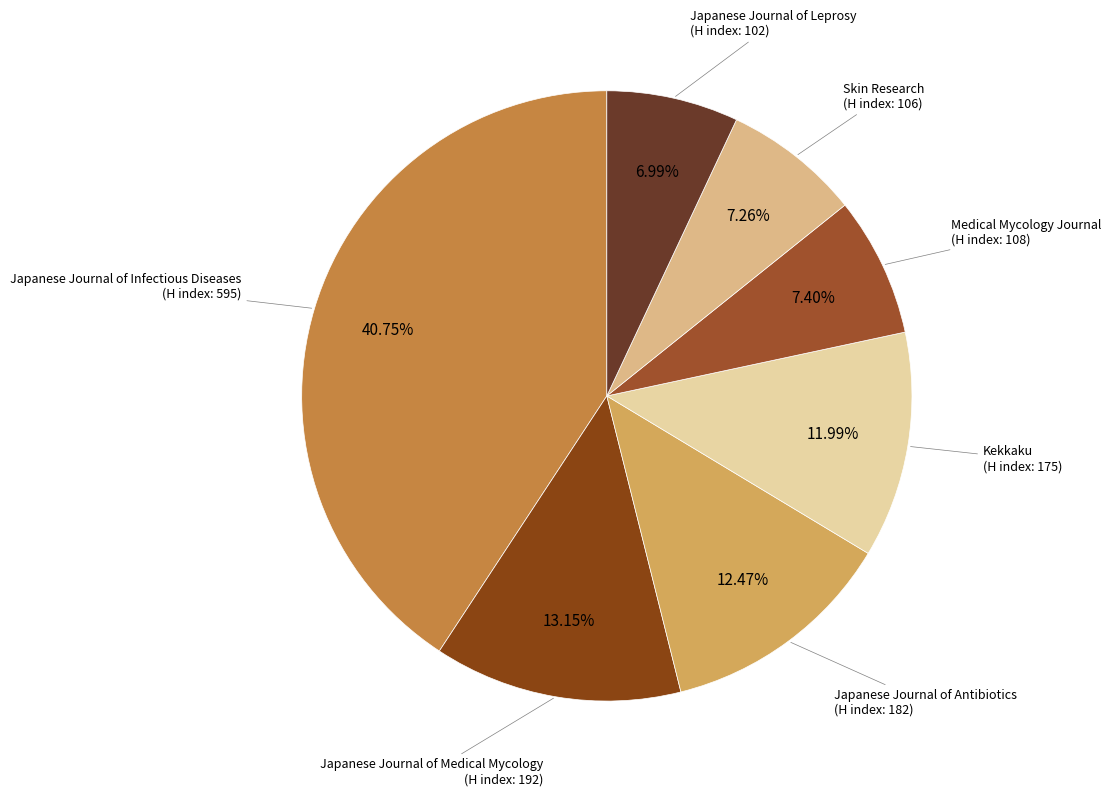

How many slices are in this pie chart?

7